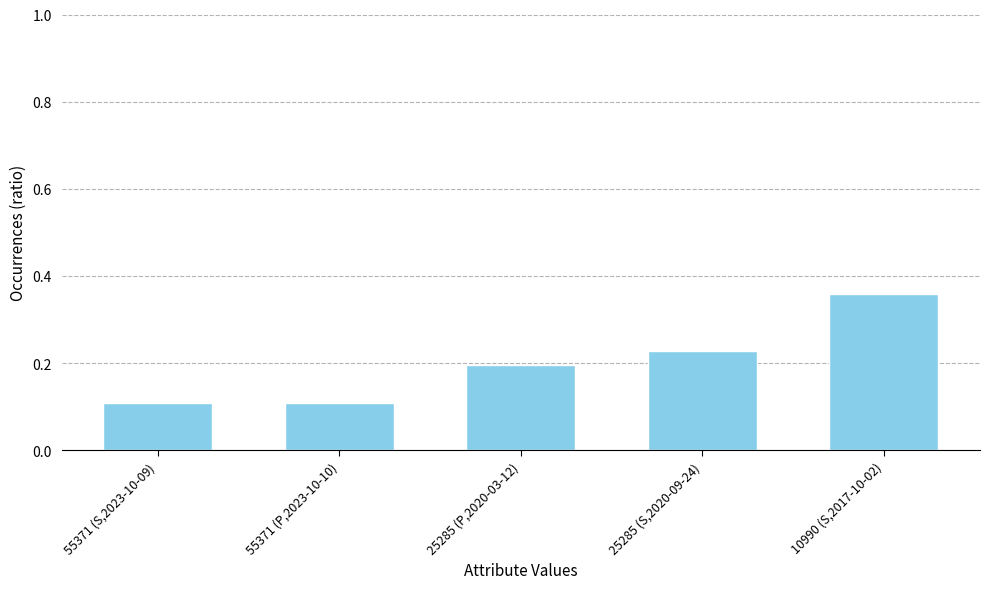

At which category does the chart reach its peak across all series?

10990 (S,2017-10-02)